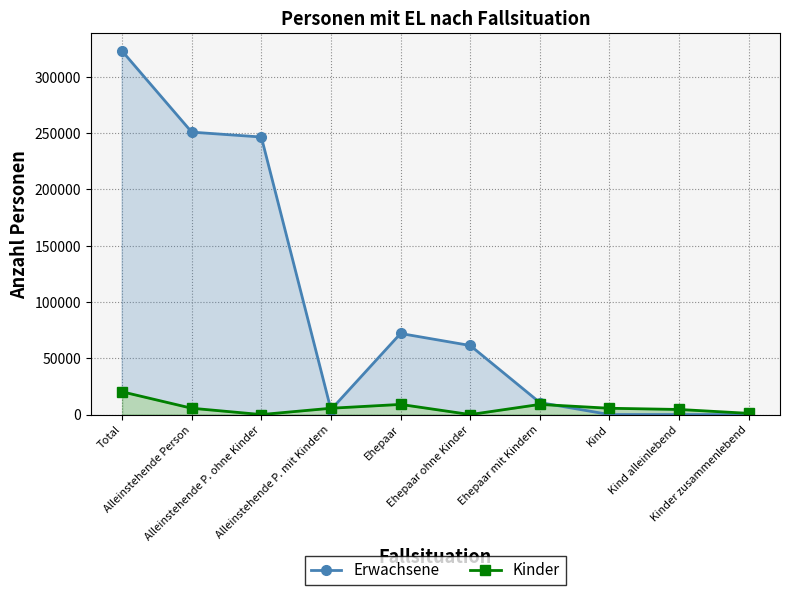

At Kind, list the series in order from smallest to largest.

Erwachsene, Kinder